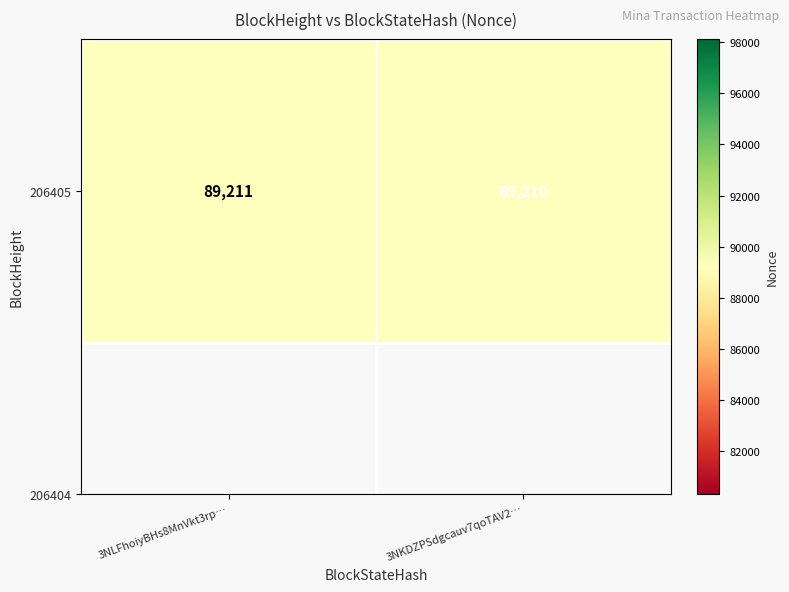

What value does the data have at 3NLFhoiyBHs8MnVkt3rp…?

89211